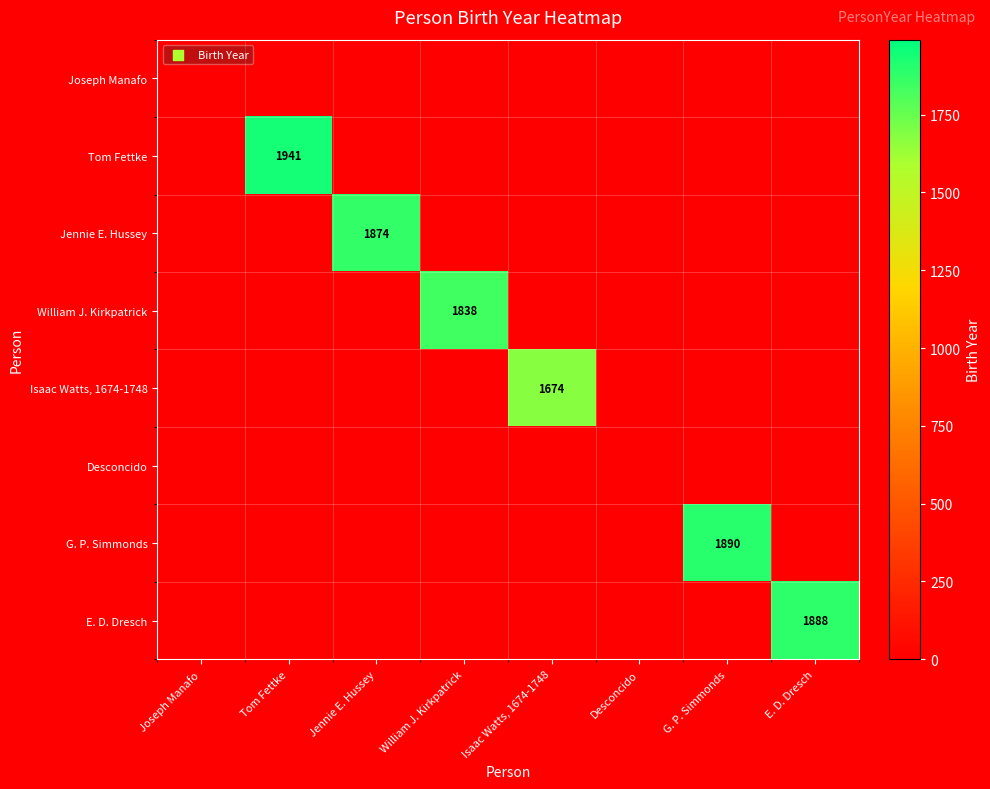

The value of William J. Kirkpatrick at William J. Kirkpatrick is 1838. True or false?

True